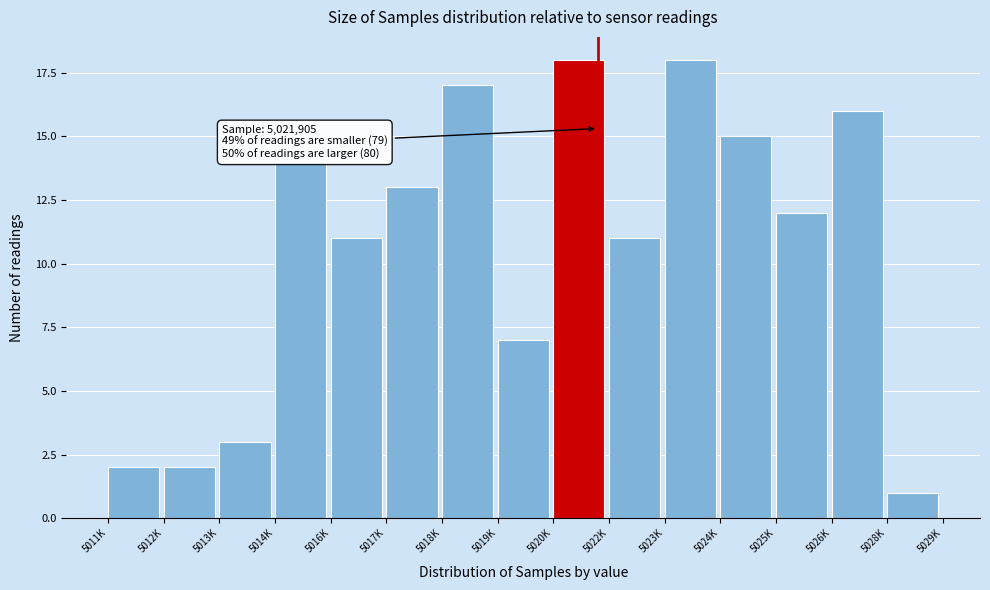

Reading right to left, list all the values displayed in this chart.

1	16	12	15	18	11	18	7	17	13	11	14	3	2	2